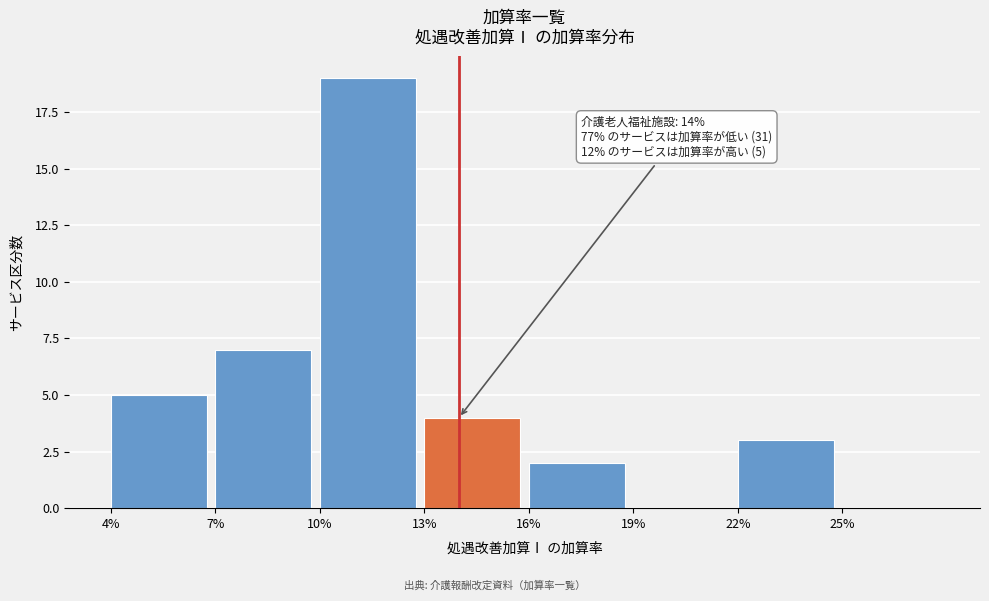

Reading left to right, transcribe all the data shown in this chart.

4%=5	7%=7	10%=19	13%=4	16%=2	19%=0	22%=3	25%=0